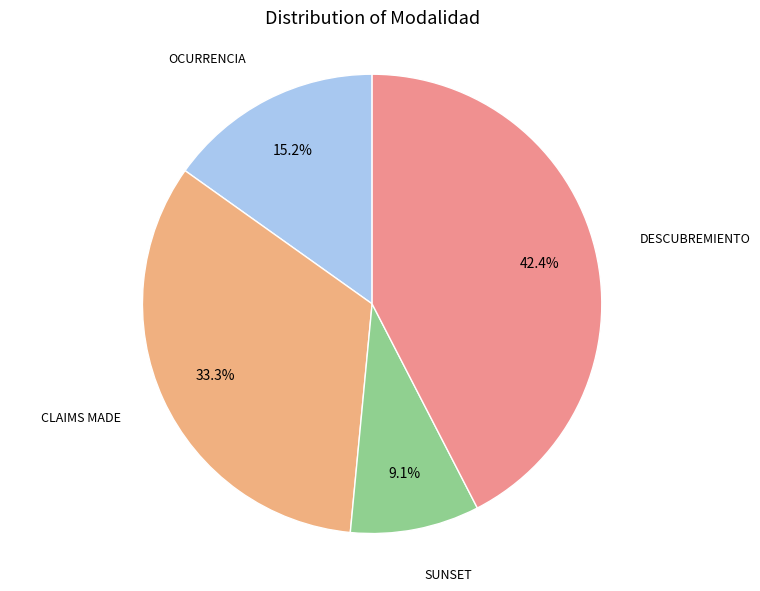

Count the number of slices in the pie.

4